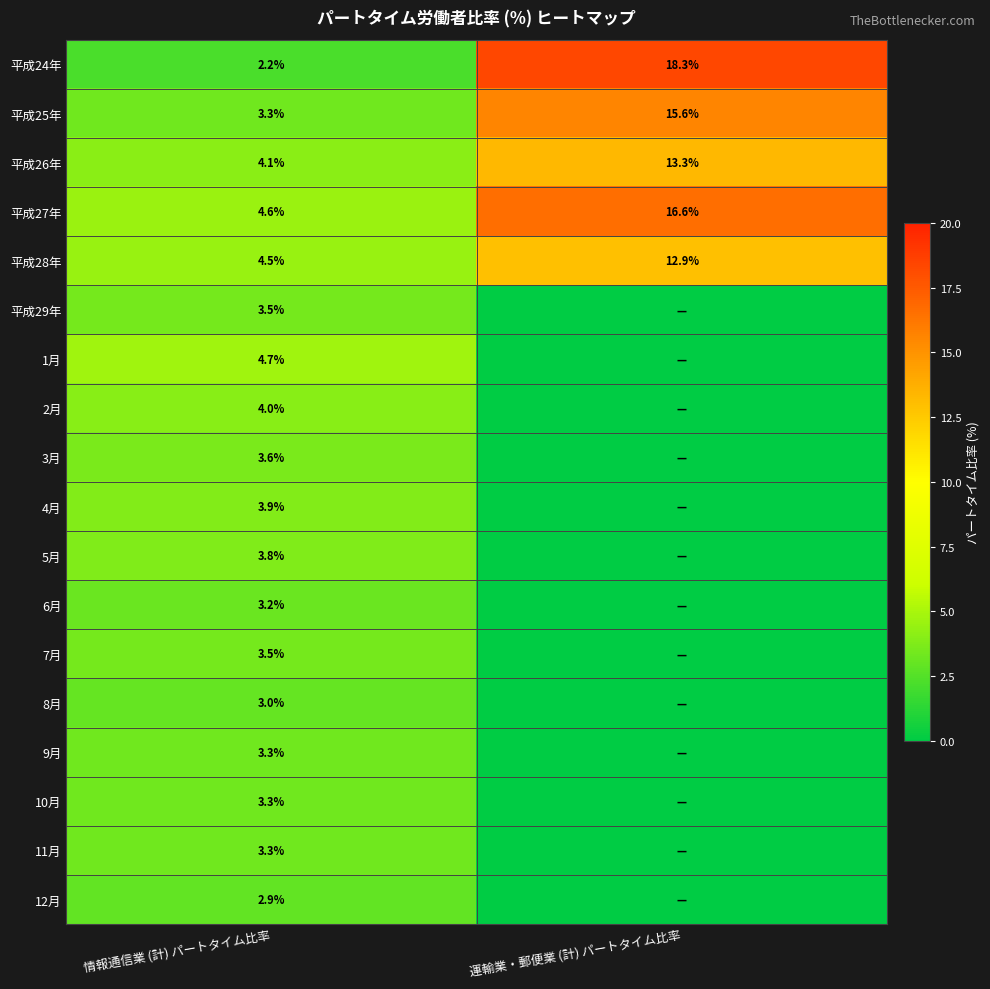

At which category is the sum across all series the highest?

運輸業・郵便業 (計) パートタイム比率